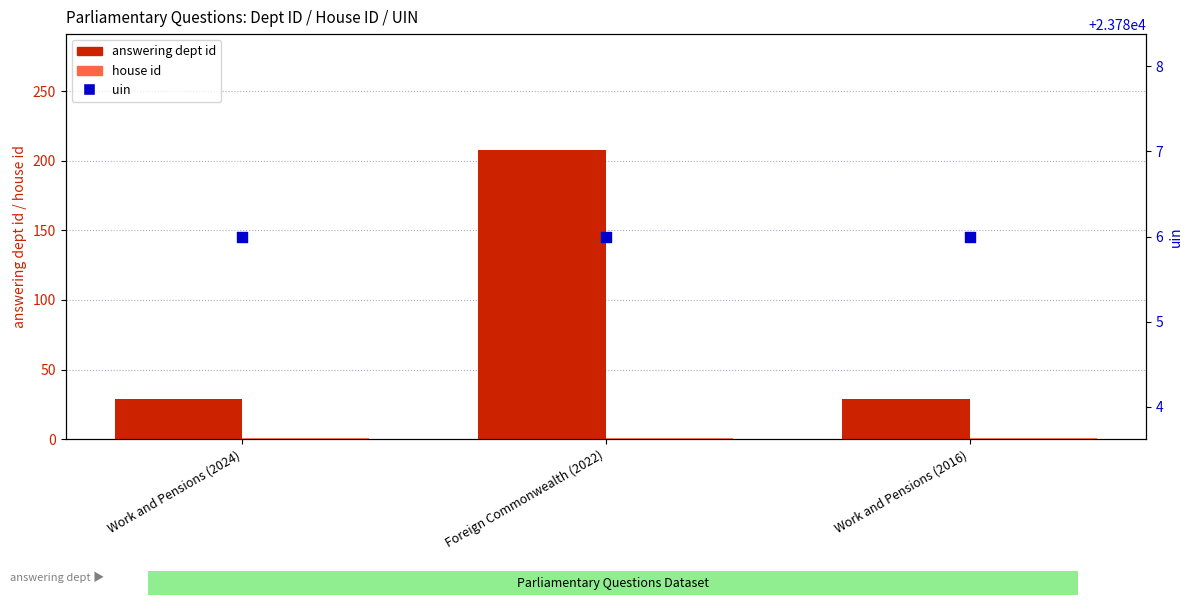

Which series has the largest Y range (max minus min)?

answering dept id